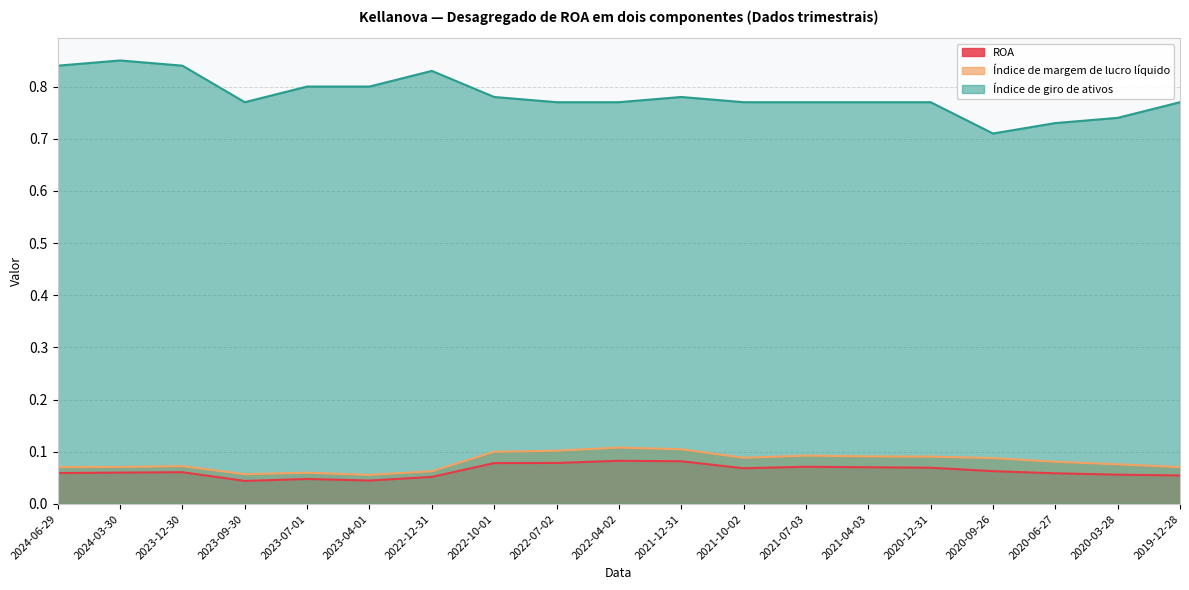

List the labels in order of Índice de margem de lucro líquido value, largest first.

2022-04-02, 2021-12-31, 2022-07-02, 2022-10-01, 2021-07-03, 2021-04-03, 2020-12-31, 2021-10-02, 2020-09-26, 2020-06-27, 2020-03-28, 2023-12-30, 2024-03-30, 2024-06-29, 2019-12-28, 2022-12-31, 2023-07-01, 2023-09-30, 2023-04-01